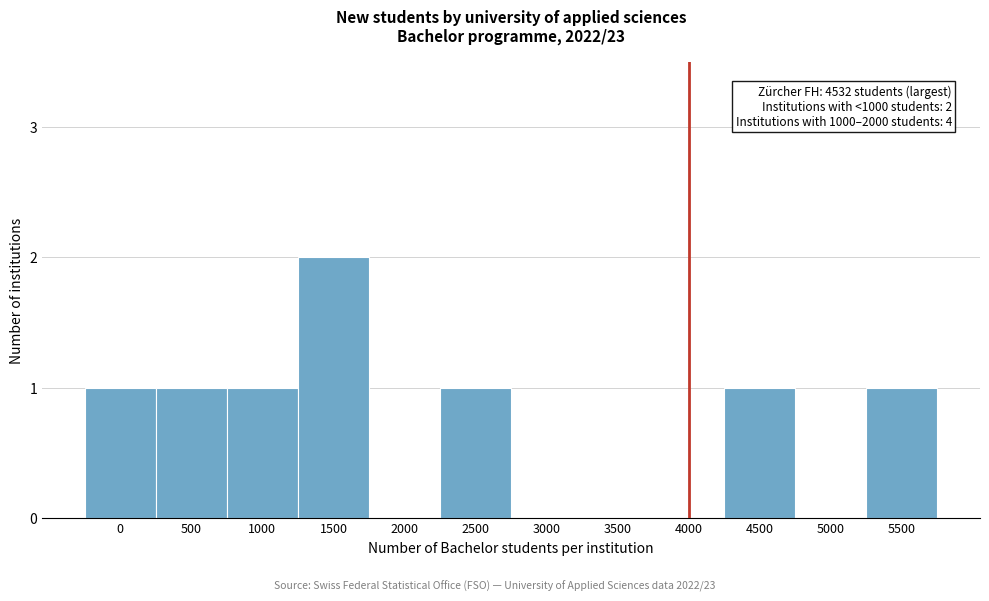

Reading left to right, transcribe all the data shown in this chart.

0=1	500=1	1000=1	1500=2	2000=0	2500=1	3000=0	3500=0	4000=0	4500=1	5000=0	5500=1